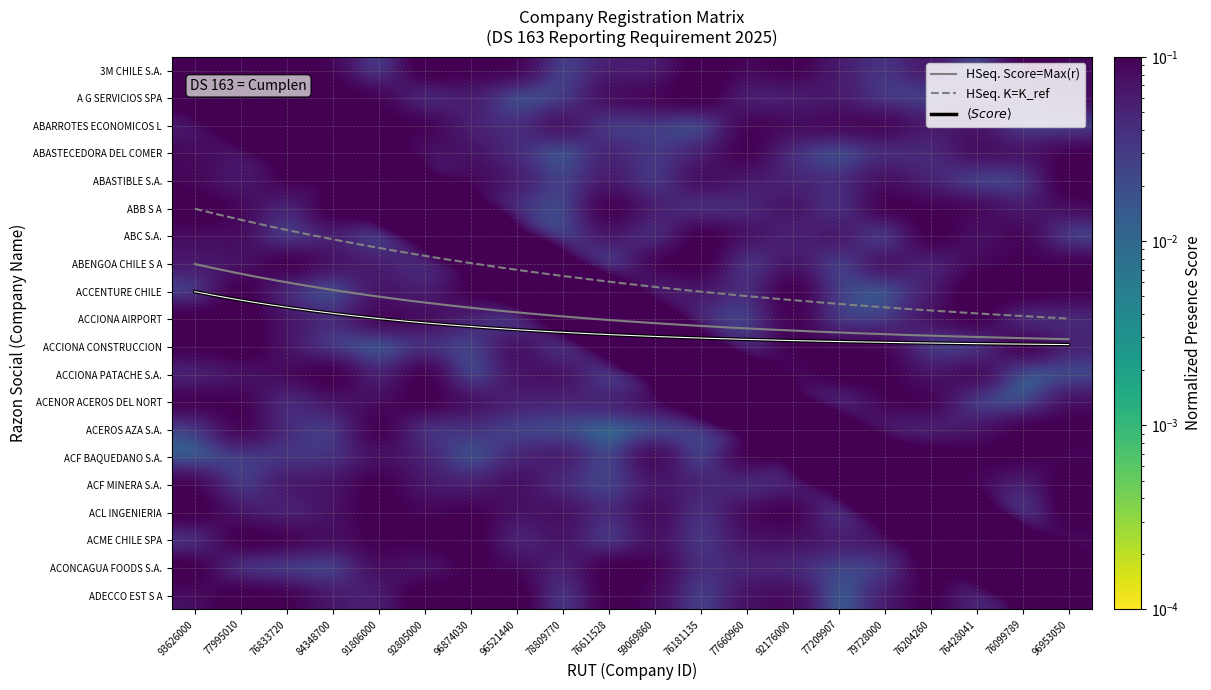

Rank the series by their maximum value, from lowest to highest.

ABASTIBLE S.A., ACL INGENIERIA, ACF MINERA S.A., ABC S.A., A G SERVICIOS SPA, ACONCAGUA FOODS S.A., ADECCO EST S A, ACENOR ACEROS DEL NORTE, ABENGOA CHILE S A, ACEROS AZA S.A., ACCIONA CONSTRUCCION, ABARROTES ECONOMICOS LIMITADA, ABB S A, ABASTECEDORA DEL COMERCIO SPA, 3M CHILE S.A., ACME CHILE SPA